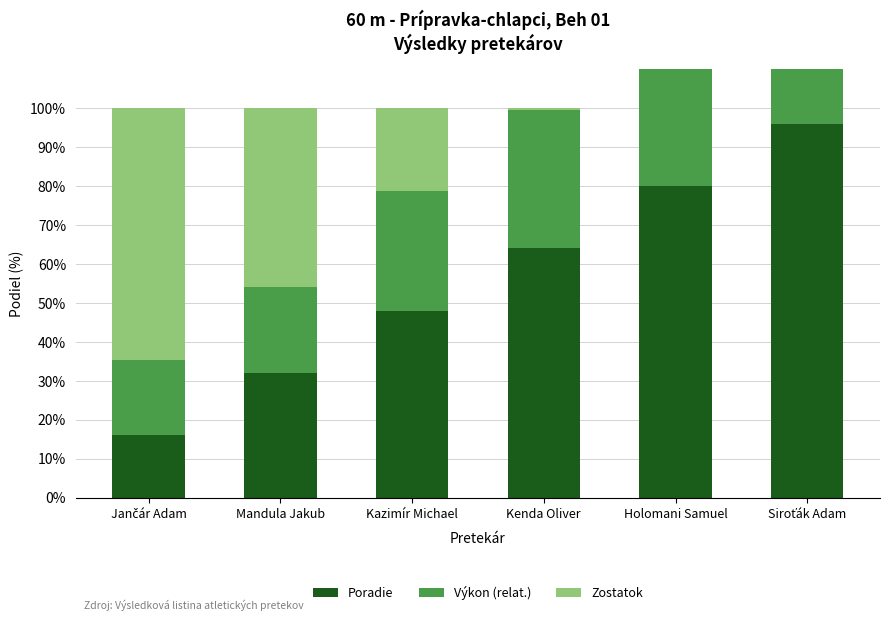

Is the value of Zostatok at Siroťák Adam greater than the value of Výkon (relat.) at Mandula Jakub?

No